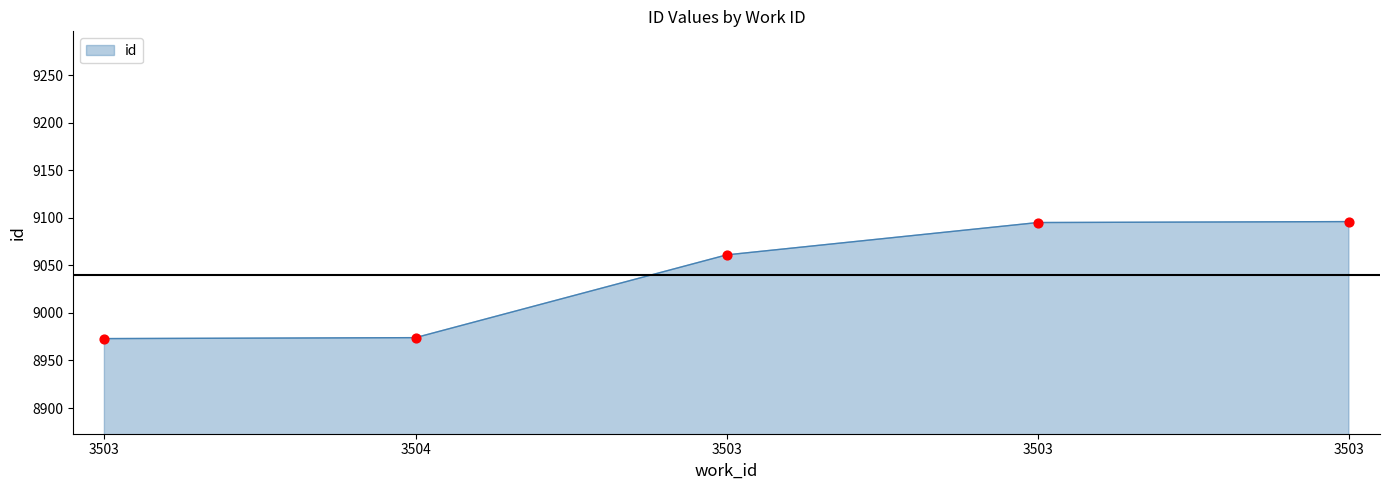

What is the change in value from 9061 to 9095?

+34